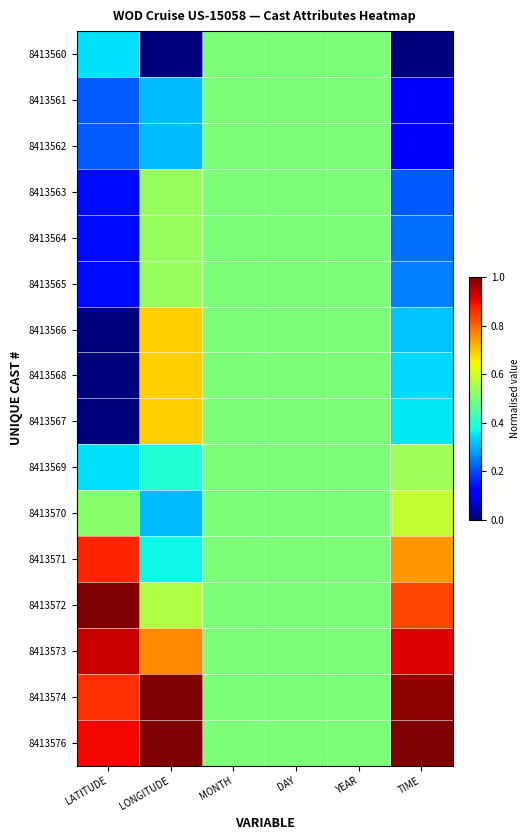

Reading right to left, list all the values displayed in this chart.

8413560: TIME=0.0	YEAR=0.5	DAY=0.5	MONTH=0.5	LONGITUDE=0.0	LATITUDE=0.3
8413561: TIME=0.1	YEAR=0.5	DAY=0.5	MONTH=0.5	LONGITUDE=0.3	LATITUDE=0.2
8413562: TIME=0.1	YEAR=0.5	DAY=0.5	MONTH=0.5	LONGITUDE=0.3	LATITUDE=0.2
8413563: TIME=0.2	YEAR=0.5	DAY=0.5	MONTH=0.5	LONGITUDE=0.5	LATITUDE=0.1
8413564: TIME=0.2	YEAR=0.5	DAY=0.5	MONTH=0.5	LONGITUDE=0.5	LATITUDE=0.1
8413565: TIME=0.3	YEAR=0.5	DAY=0.5	MONTH=0.5	LONGITUDE=0.5	LATITUDE=0.1
8413566: TIME=0.3	YEAR=0.5	DAY=0.5	MONTH=0.5	LONGITUDE=0.7	LATITUDE=0.0
8413568: TIME=0.3	YEAR=0.5	DAY=0.5	MONTH=0.5	LONGITUDE=0.7	LATITUDE=0.0
8413567: TIME=0.4	YEAR=0.5	DAY=0.5	MONTH=0.5	LONGITUDE=0.7	LATITUDE=0.0
8413569: TIME=0.5	YEAR=0.5	DAY=0.5	MONTH=0.5	LONGITUDE=0.4	LATITUDE=0.3
8413570: TIME=0.6	YEAR=0.5	DAY=0.5	MONTH=0.5	LONGITUDE=0.3	LATITUDE=0.5
8413571: TIME=0.7	YEAR=0.5	DAY=0.5	MONTH=0.5	LONGITUDE=0.4	LATITUDE=0.9
8413572: TIME=0.8	YEAR=0.5	DAY=0.5	MONTH=0.5	LONGITUDE=0.6	LATITUDE=1.0
8413573: TIME=0.9	YEAR=0.5	DAY=0.5	MONTH=0.5	LONGITUDE=0.8	LATITUDE=0.9
8413574: TIME=1.0	YEAR=0.5	DAY=0.5	MONTH=0.5	LONGITUDE=1.0	LATITUDE=0.9
8413576: TIME=1.0	YEAR=0.5	DAY=0.5	MONTH=0.5	LONGITUDE=1.0	LATITUDE=0.9